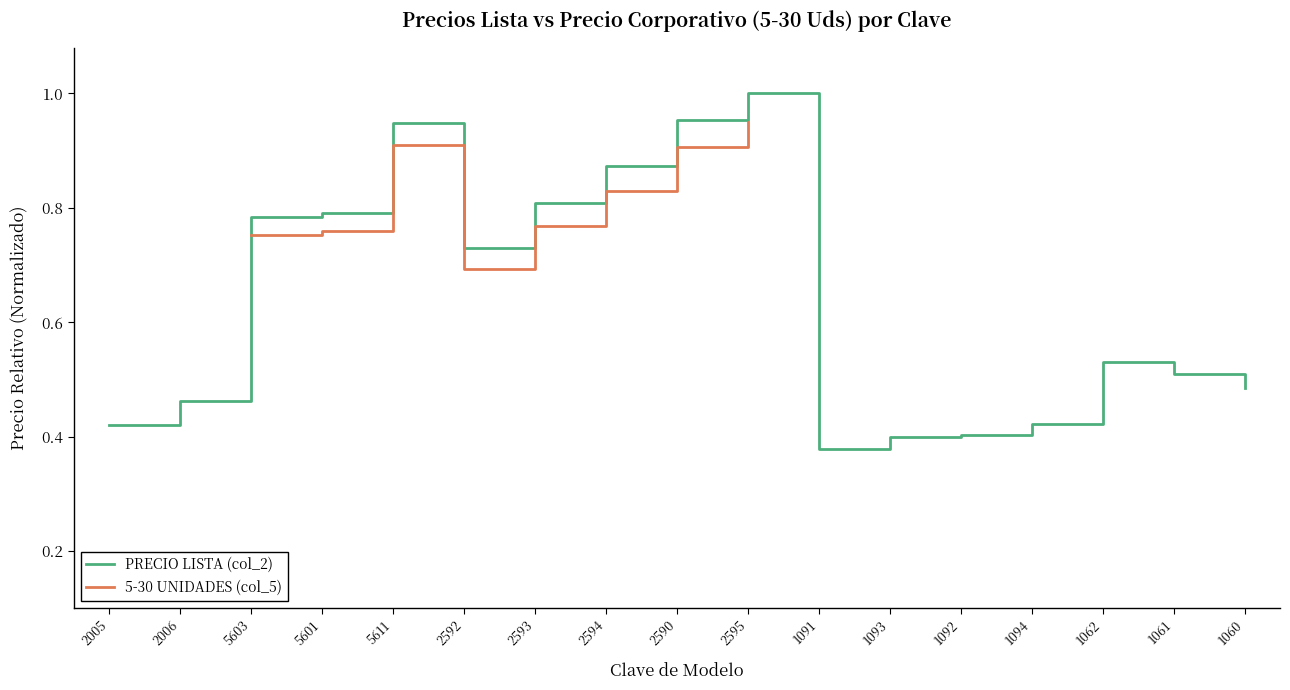

The chart shows a value of 0.3 at 1062. True or false?

False